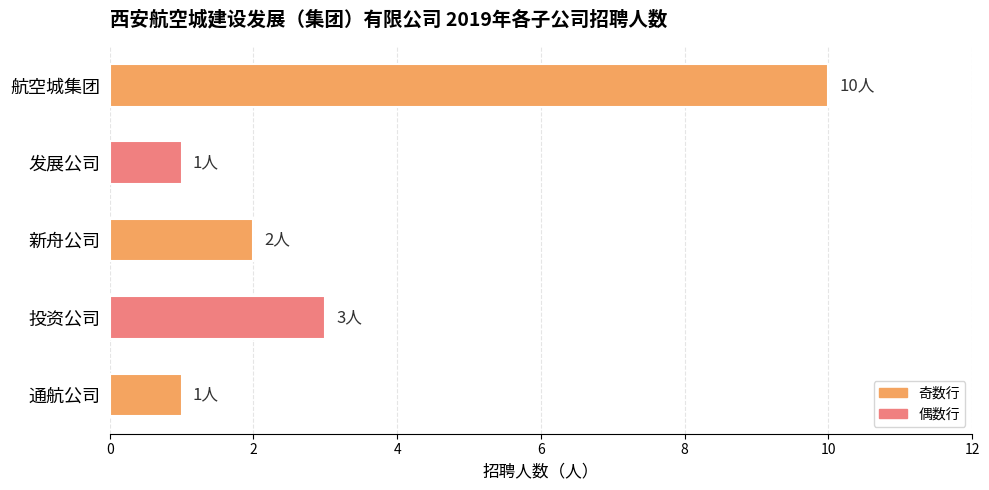

The chart shows a value of 2 at 通航公司. True or false?

False